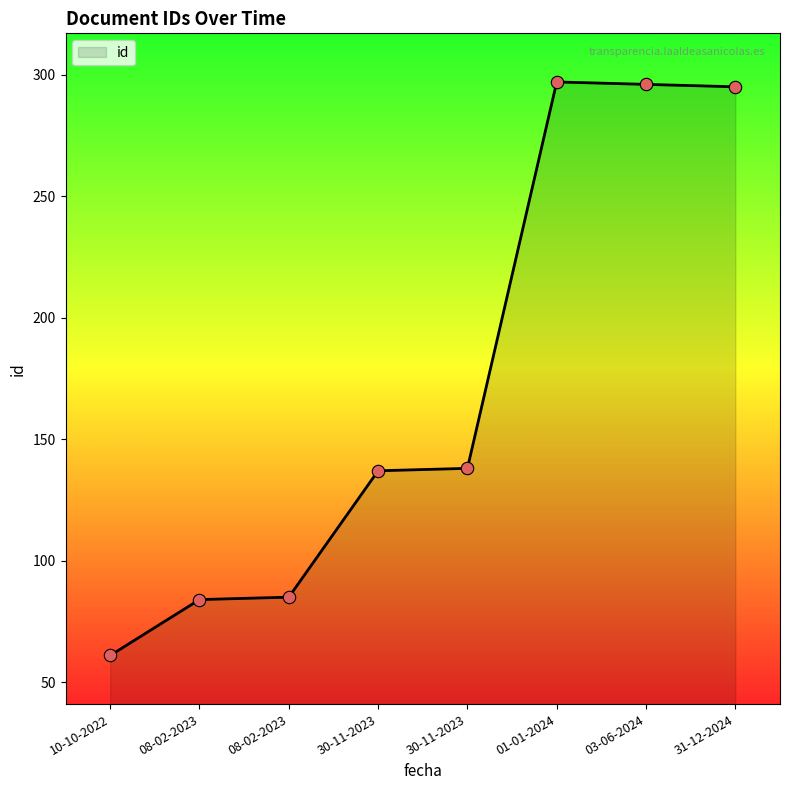

Between 03-06-2024 and 30-11-2023, which is larger?

03-06-2024